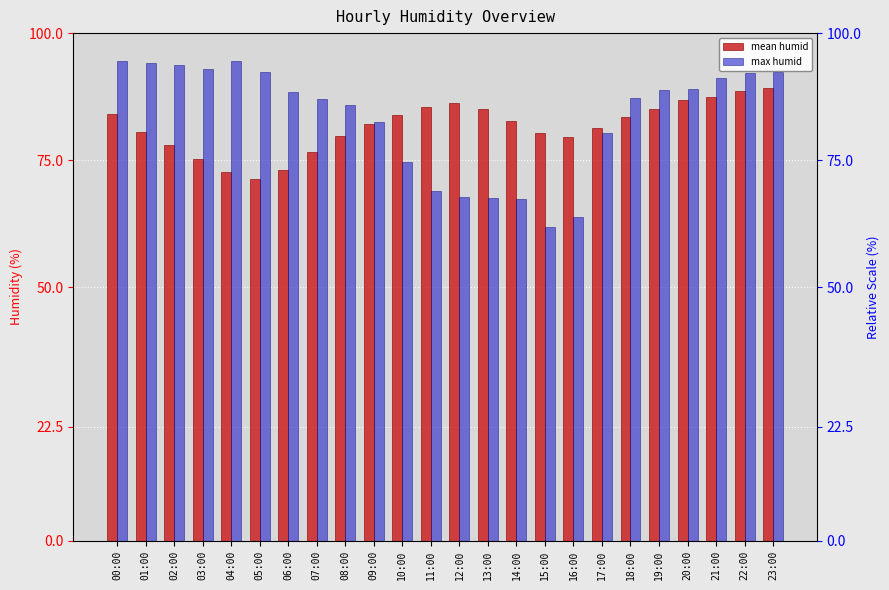

At which category is the sum across all series the highest?

23:00